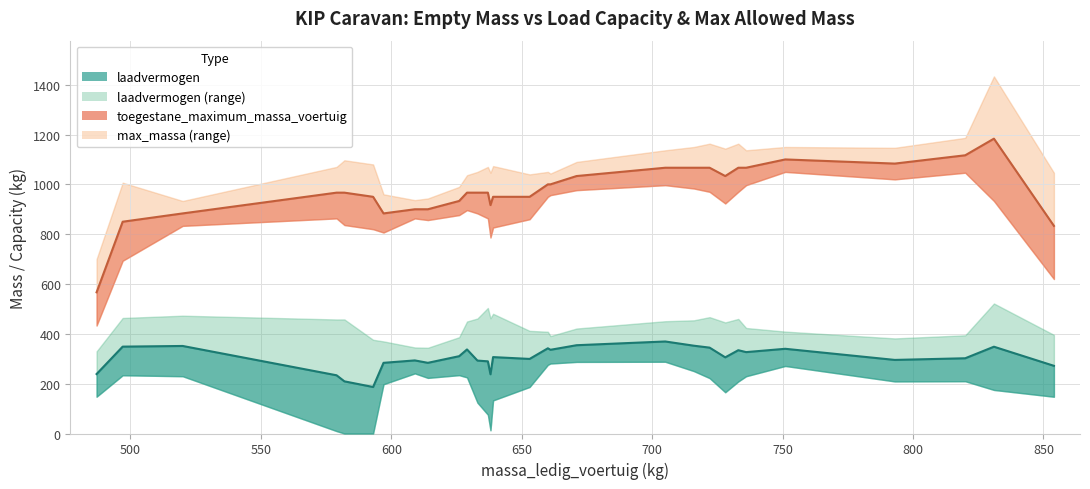

True or false: toegestane_maximum_massa_voertuig has more than 1 interior local peaks.

True